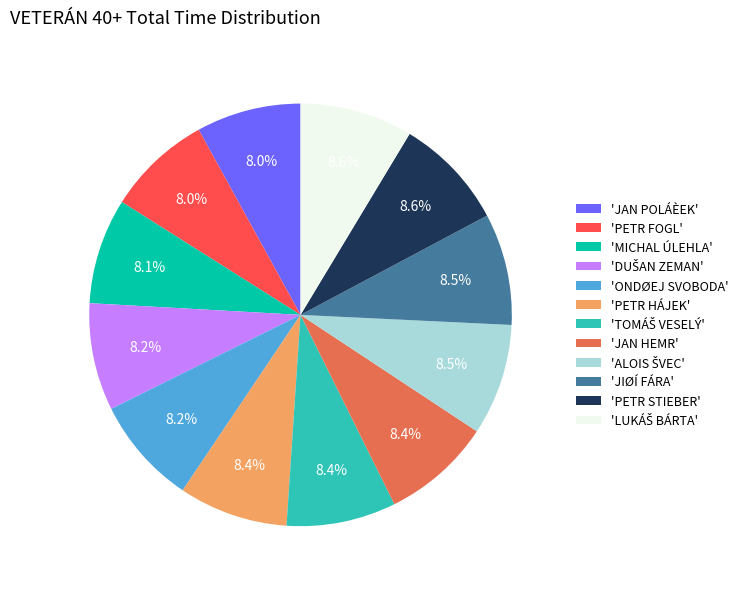

Is there a majority slice in this chart?

No